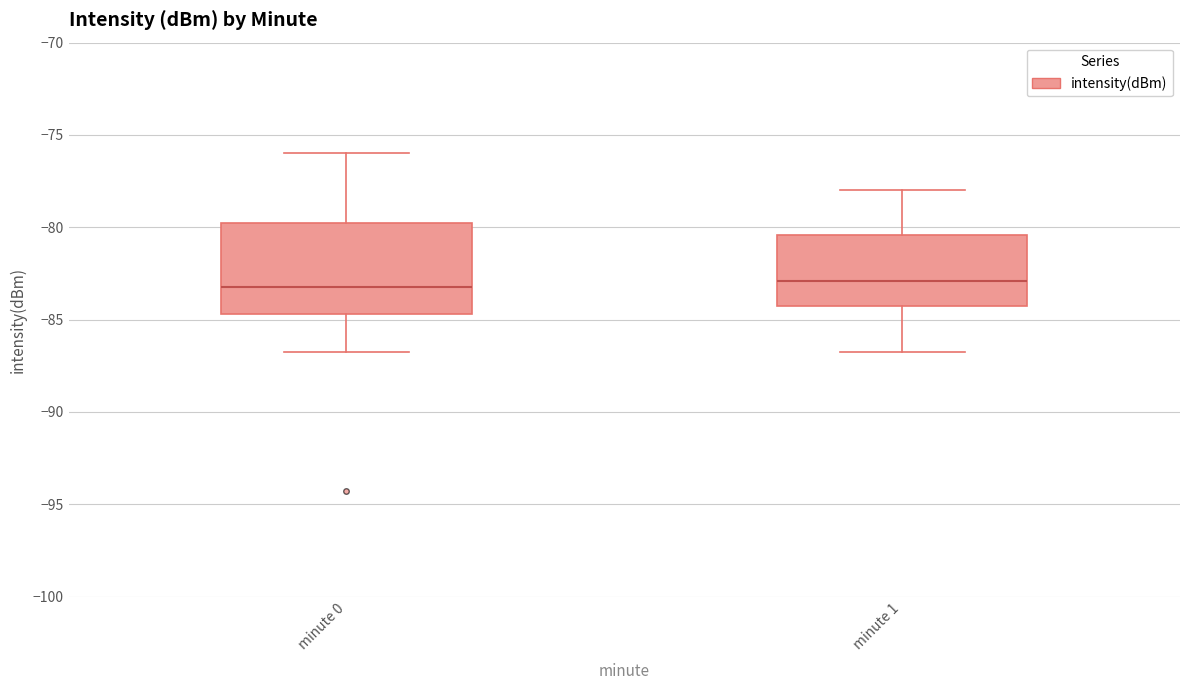

Where does the median line of the box for minute 1 sit on the y-axis? The values are not printed on the chart, so give them approximately, as read against the axis.

-83.0